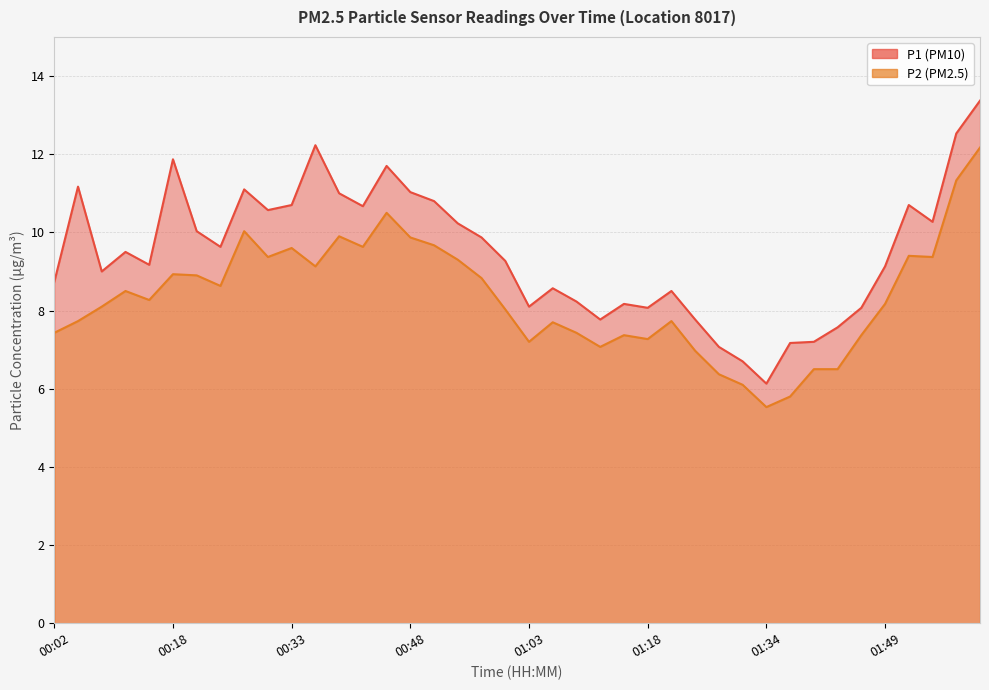

True or false: P2 and P1 cross at least once.

False